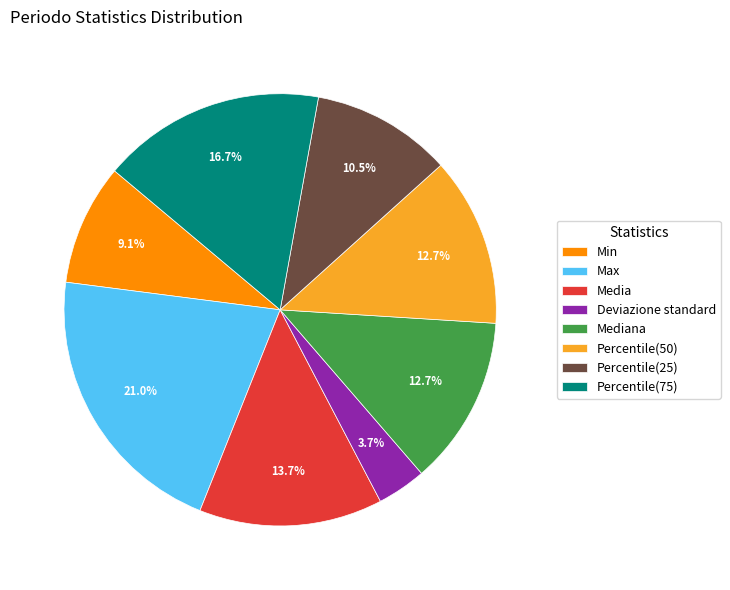

The Media slice represents 14% of the pie. True or false?

True